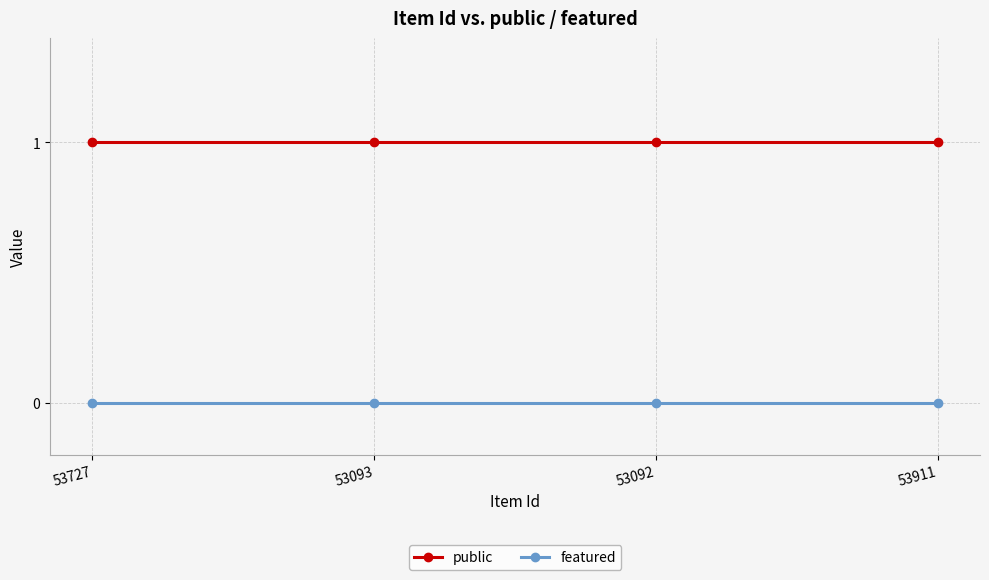

Reading left to right, list all the values displayed in this chart.

public: 1	1	1	1
featured: 0	0	0	0